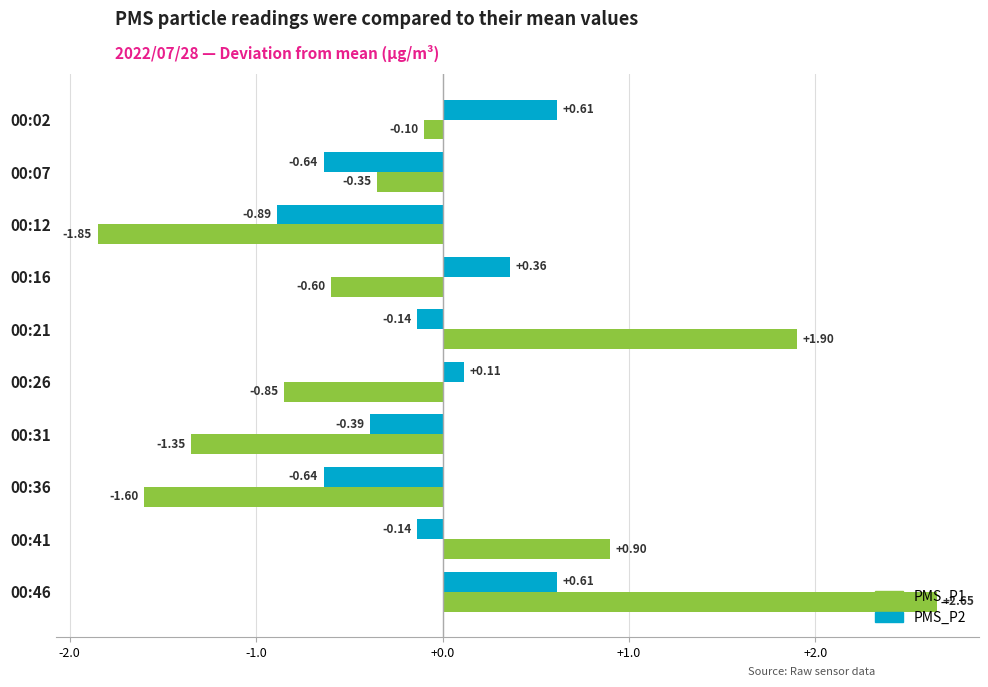

What is the difference between the maximum and minimum values in the PMS_P1 series?

4.5